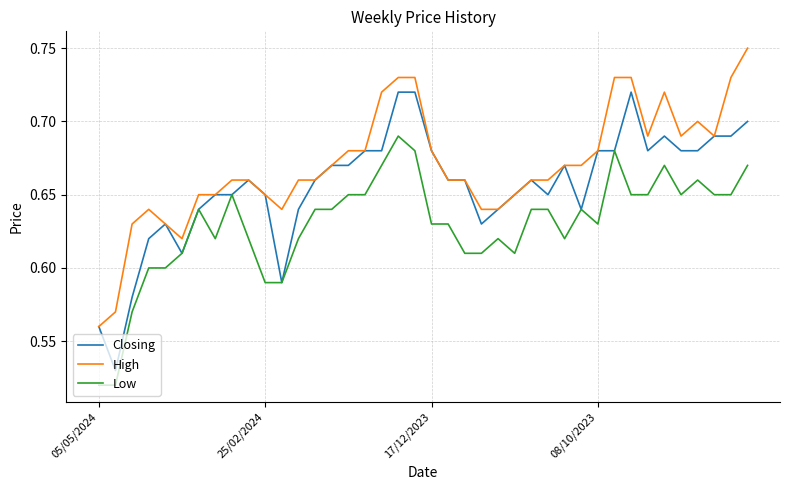

What is the difference between the second highest and minimum values in the Low series?

0.2